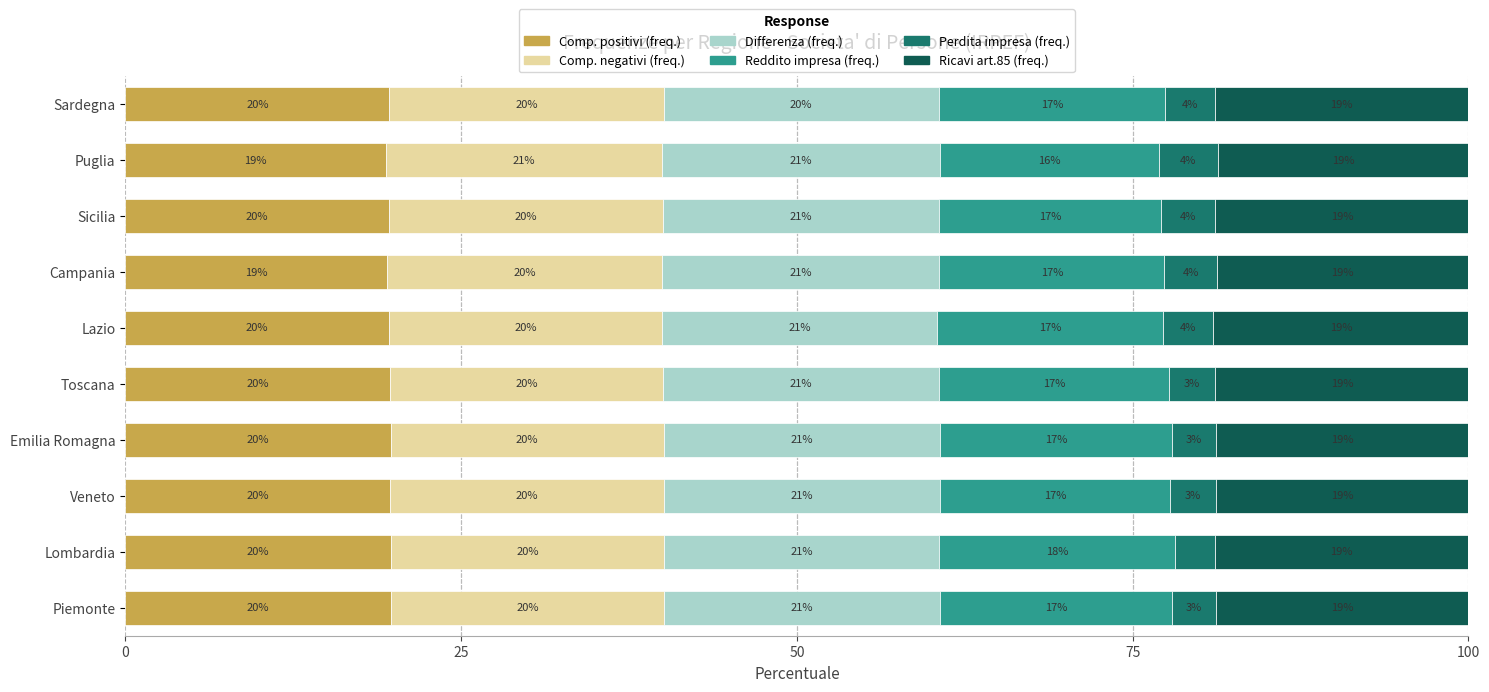

What are all the series names shown in the legend?

Comp. positivi (freq.), Comp. negativi (freq.), Differenza (freq.), Reddito impresa (freq.), Perdita impresa (freq.), Ricavi art.85 (freq.)